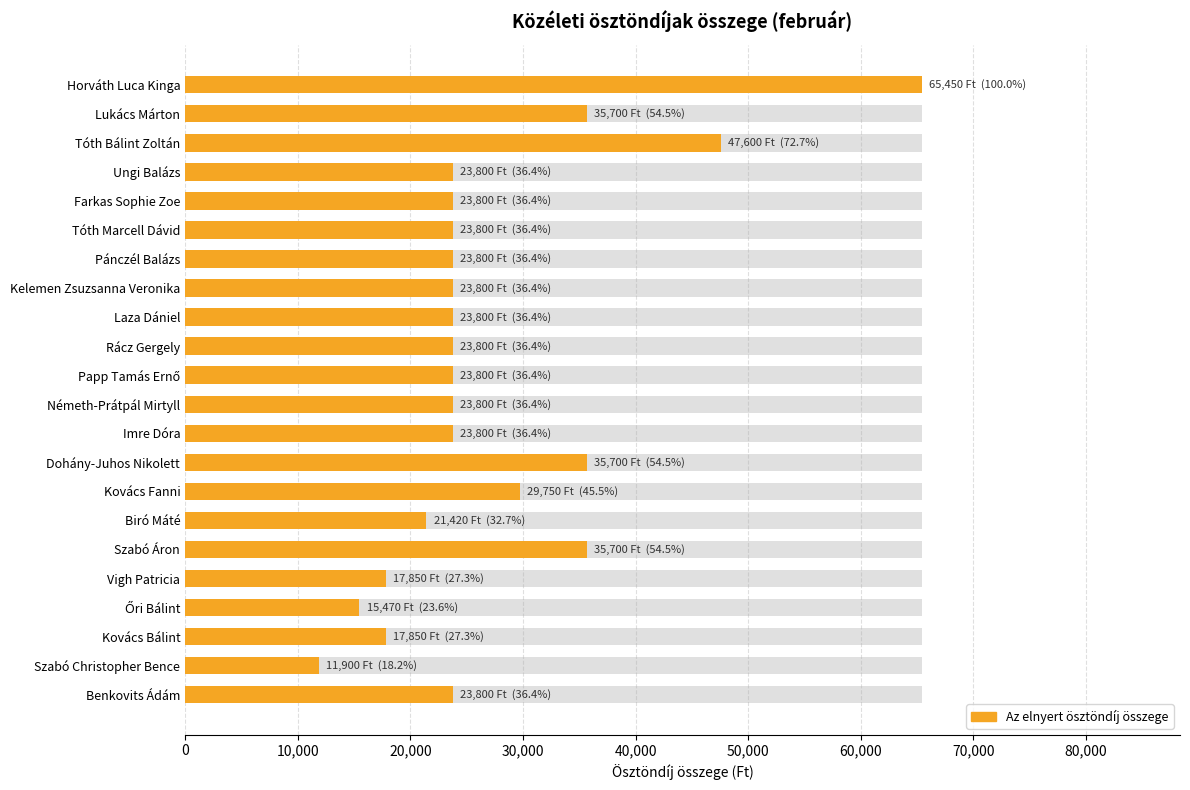

Is it true that the value at Szabó Christopher Bence is 11900?

True